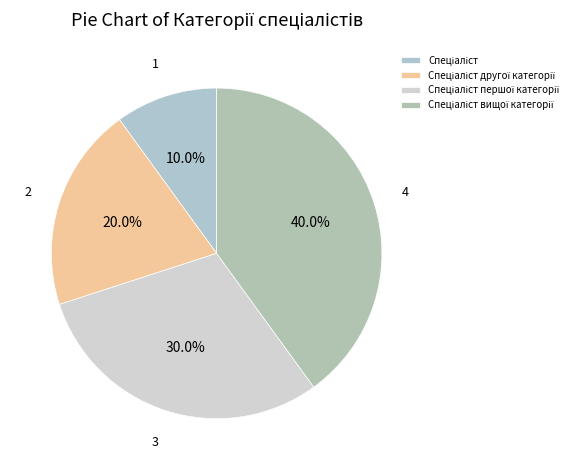

Rank the categories by value from lowest to highest.

Спеціаліст, Спеціаліст другої категорії, Спеціаліст першої категорії, Спеціаліст вищої категорії